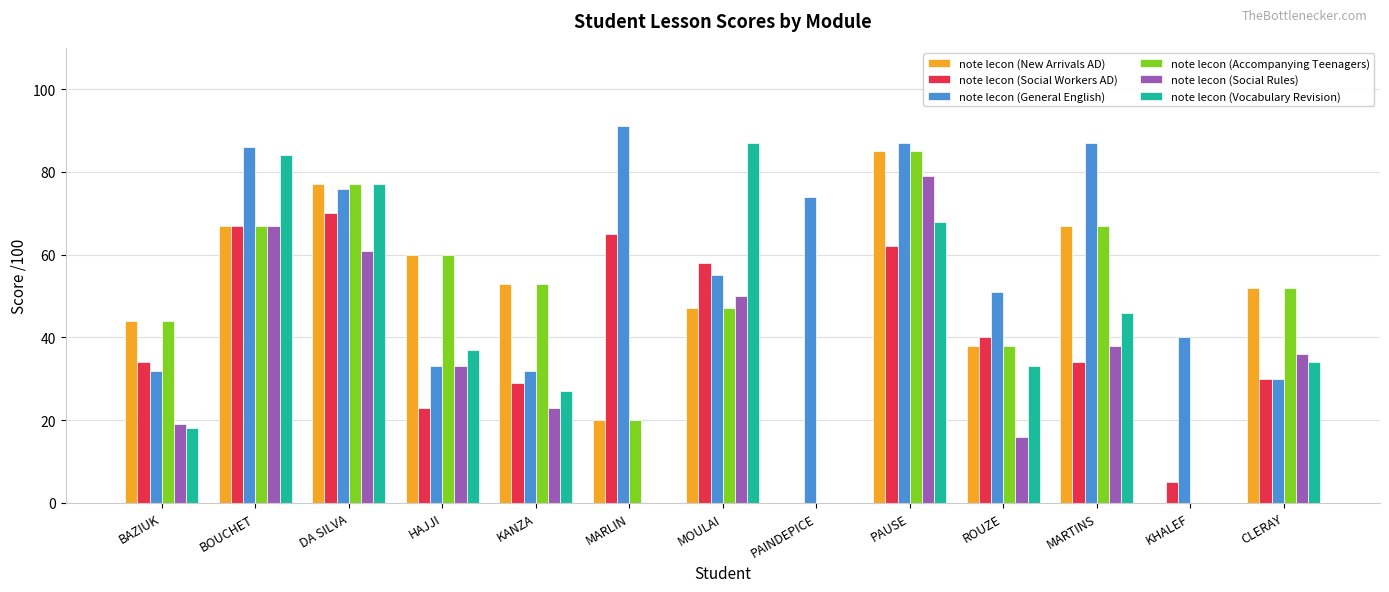

Where is note lecon (General English) nearest to the value 60?

MOULAI